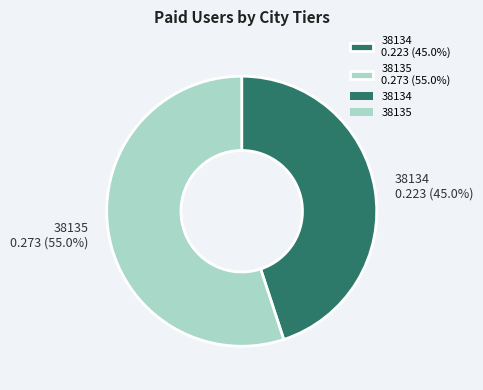

Is it true that 38135 is 55% of the pie?

True